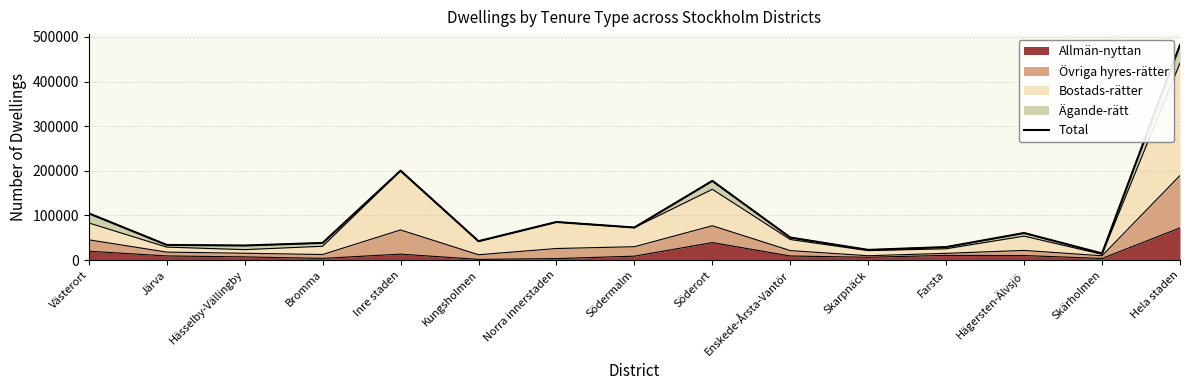

The value at Västerort is 48166. True or false?

False